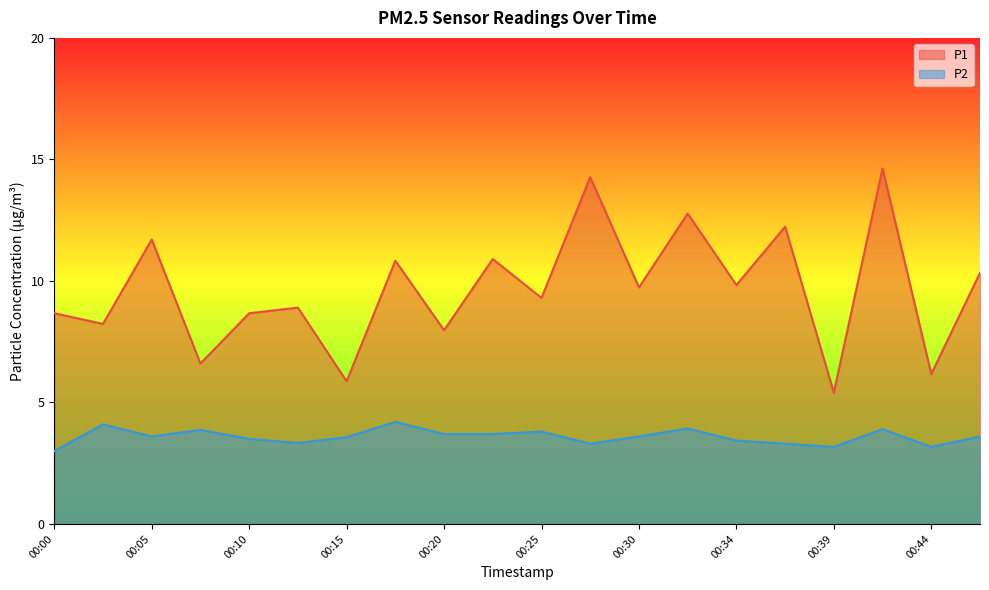

What is the sum of all P1 values?

193.0